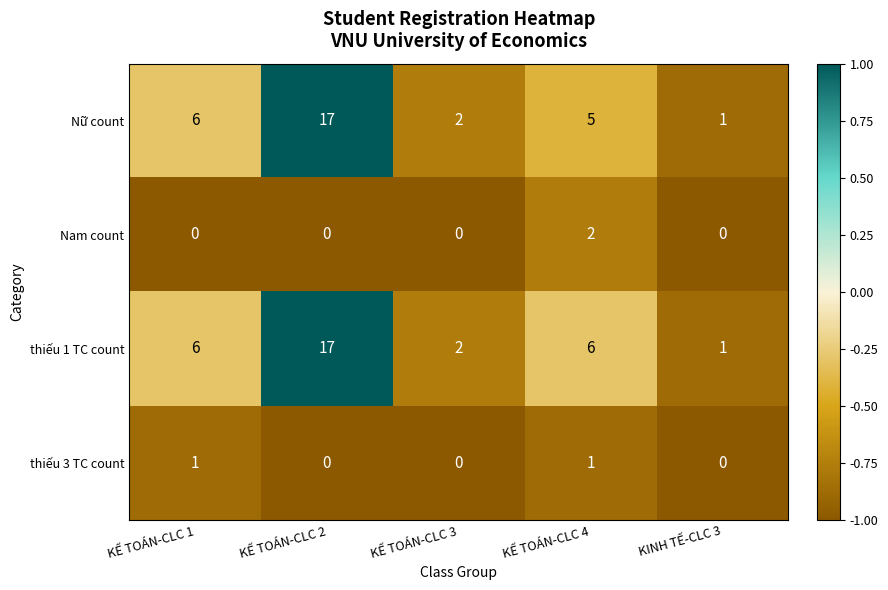

Count the Nam count values in the range 0 to 1.

4